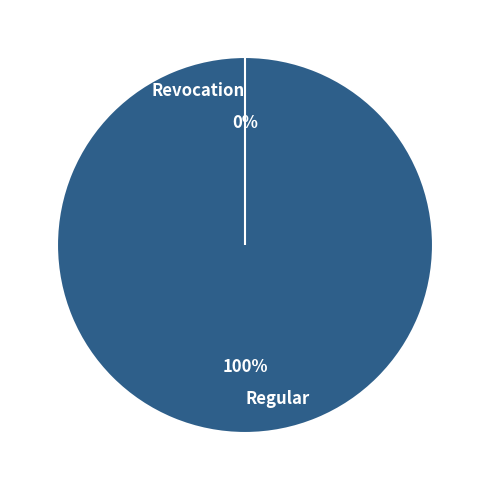

The Regular slice represents 100% of the pie. True or false?

True